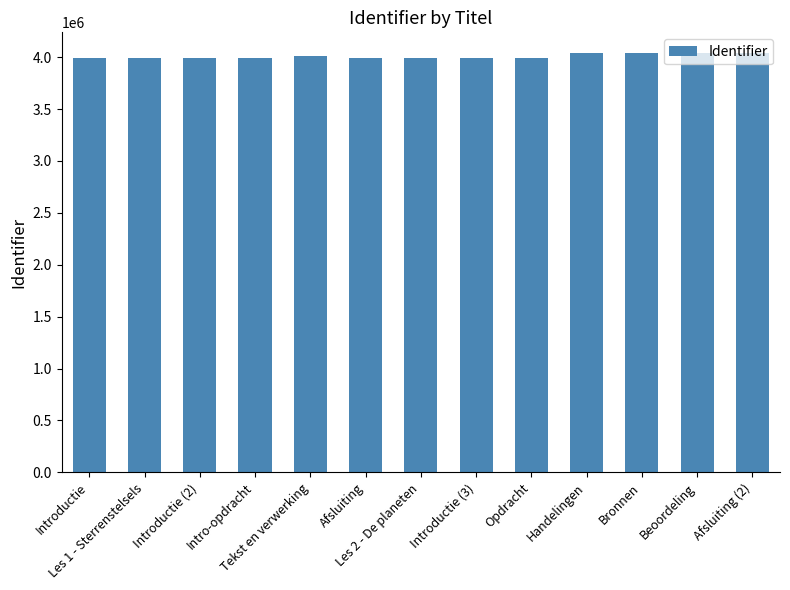

How many series are shown in this chart?

1